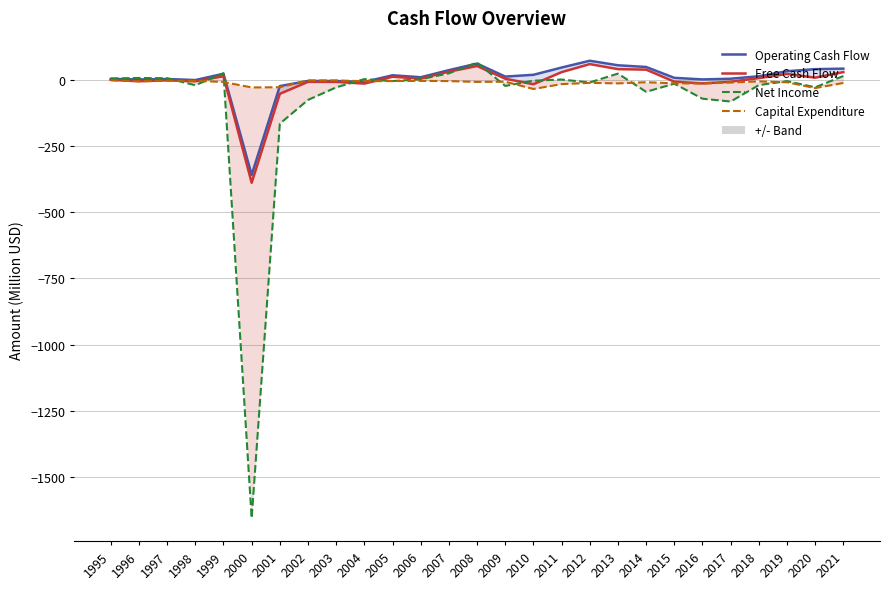

Reading left to right, list all the values displayed in this chart.

Operating Cash Flow: 2.3	0.3	2.0	-2.0	21.8	-359.5	-24.8	-5.4	-5.6	-9.0	16.1	8.6	35.4	60.1	11.1	17.8	45.2	70.8	53.8	47.4	6.4	0.4	3.1	12.3	31.3	39.2	41.0
Free Cash Flow: -0.8	-6.4	-2.8	-6.7	12.5	-389.4	-53.8	-8.7	-8.9	-15.3	10.4	3.5	29.5	51.1	3.0	-17.8	27.9	58.2	39.2	37.3	-8.0	-14.7	-8.3	5.2	21.0	7.0	28.0
Net Income: 4.1	5.9	4.9	-21.5	23.7	-1654.0	-166.4	-76.9	-29.4	1.6	-5.7	1.0	23.4	64.0	-24.1	-4.3	0.0	-10.9	22.4	-46.2	-15.7	-72.3	-83.0	-21.0	-5.9	-29.3	13.3
Capital Expenditure: -3.1	-6.7	-4.8	-4.7	-9.3	-29.9	-29.1	-3.3	-3.4	-6.3	-5.7	-5.1	-5.9	-9.0	-8.1	-35.6	-17.3	-12.6	-14.6	-10.1	-14.4	-15.1	-11.4	-7.0	-10.3	-32.2	-13.0